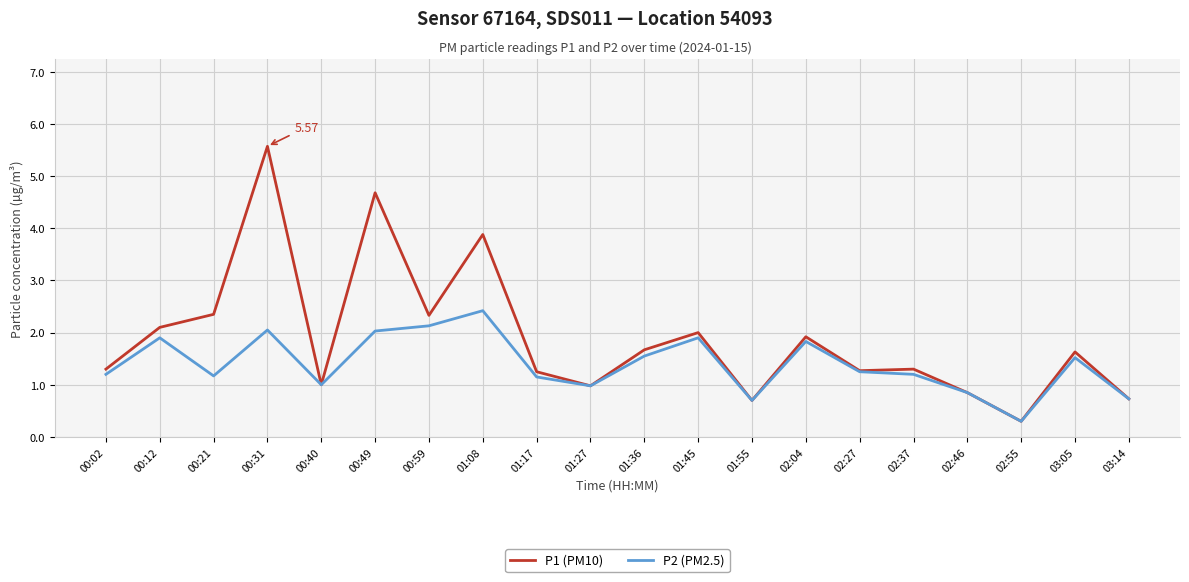

List the series in order of their overall mean, highest first.

P1 (PM10), P2 (PM2.5)